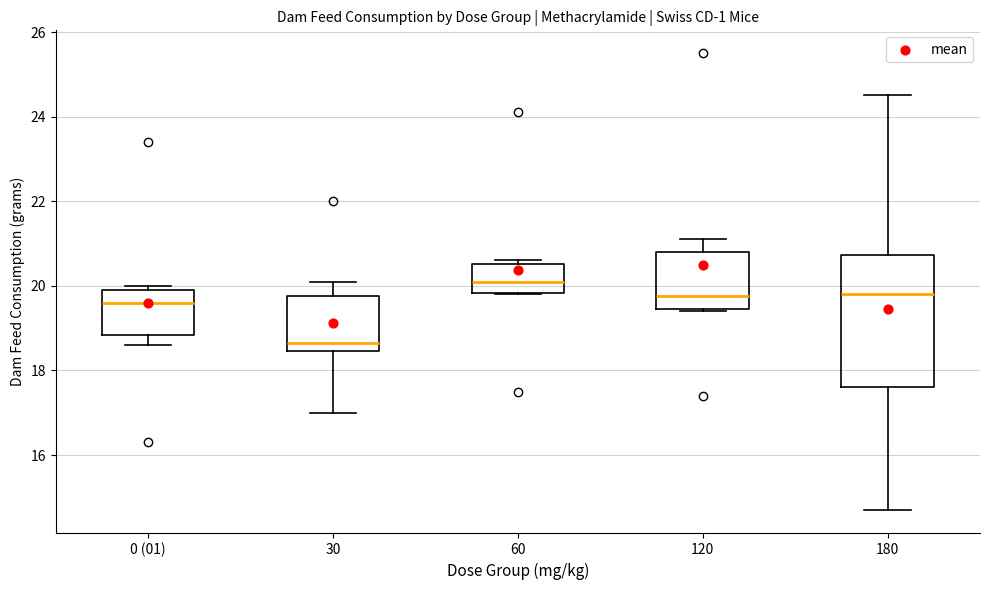

Reading left to right, read every box against the y-axis: the position of its median line, the range the box covers, and the ends of its whiskers. The values are not printed on the chart, so give them approximately, as read against the axis.

0 (01): median 19.6, box 18.8 to 20.0, whiskers 18.6 to 20.0 (just above the box's upper edge)
30: median 18.6, box 18.4 to 19.8, whiskers 17.0 to 20.2
60: median 20.2, box 19.8 to 20.6, whiskers 19.8 to 20.6 (just above the box's upper edge)
120: median 19.8, box 19.4 to 20.8, whiskers 19.4 to 21.2
180: median 19.8, box 17.6 to 20.8, whiskers 14.8 to 24.6